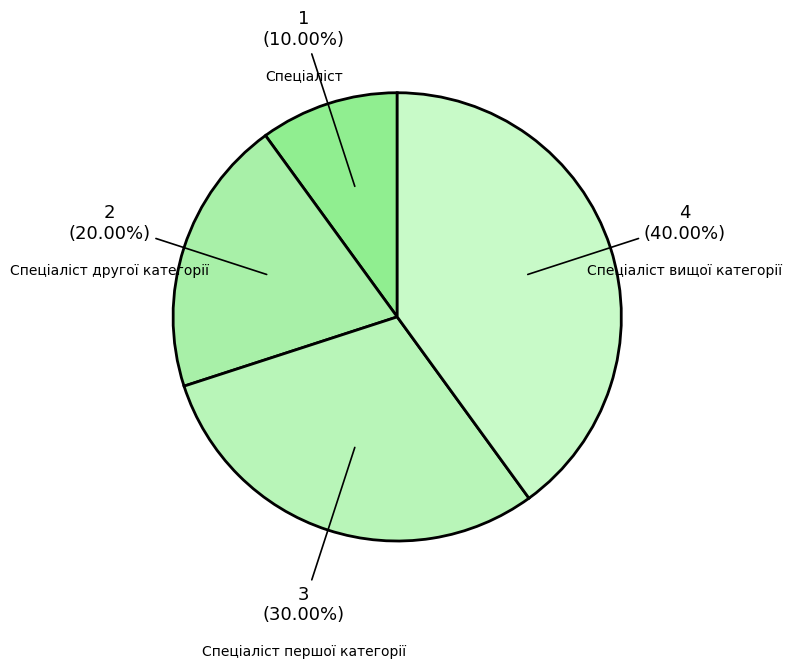

True or false: Спеціаліст першої категорії accounts for 30% of the total.

True